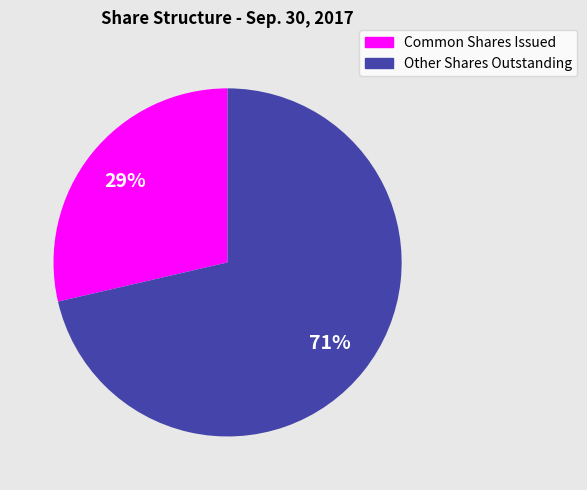

To the nearest percent, what is the average slice percentage?

50%